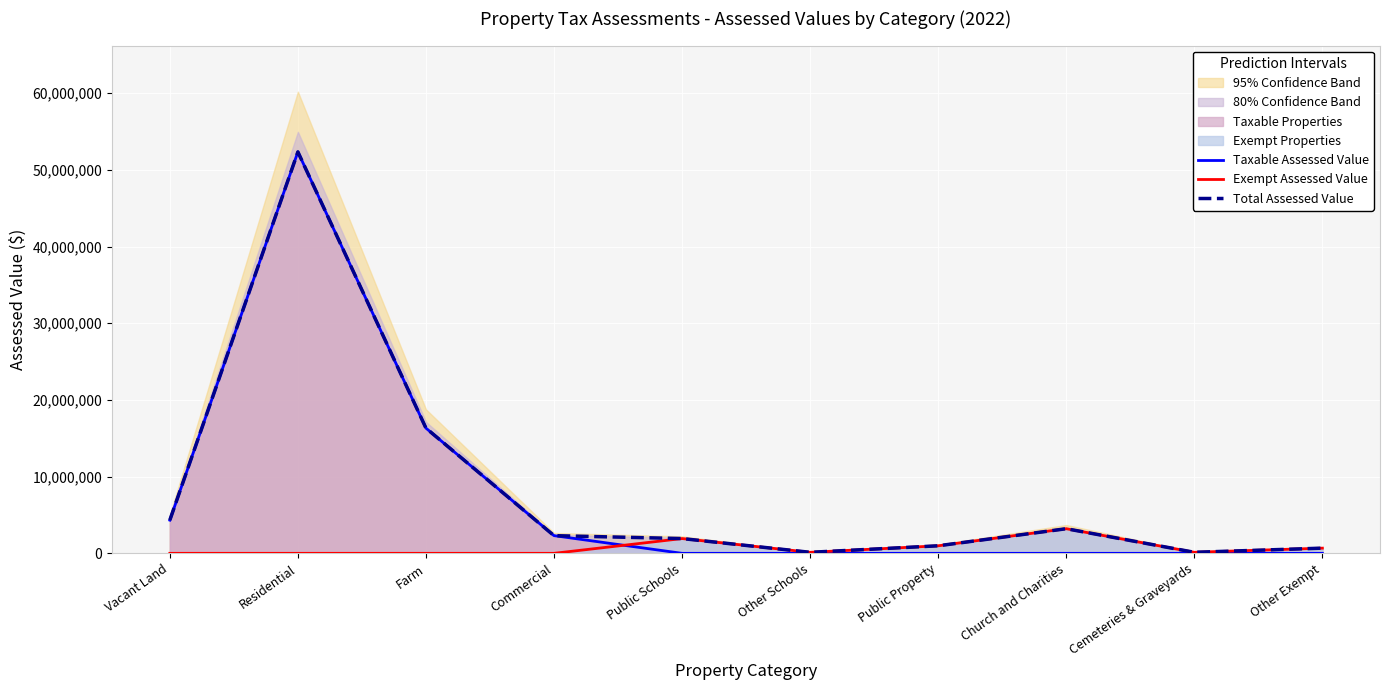

Which series has the largest total across all categories?

Total Assessed Value